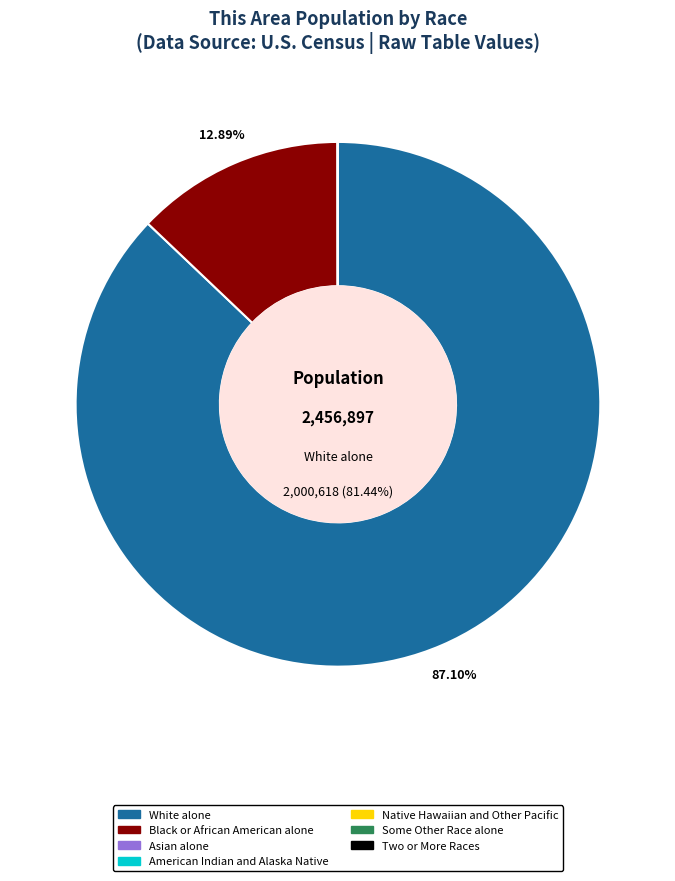

What is the change in value from Asian alone to Native Hawaiian and Other Pacific?

-35